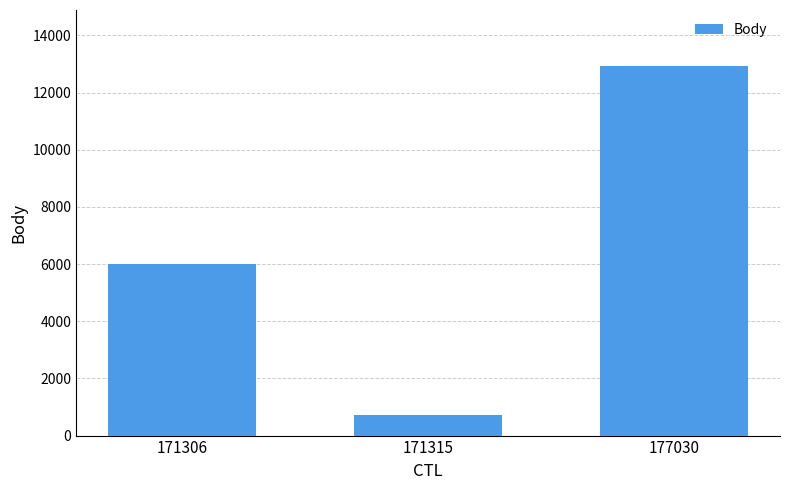

What is the value of the 3rd bar from the left?

12945